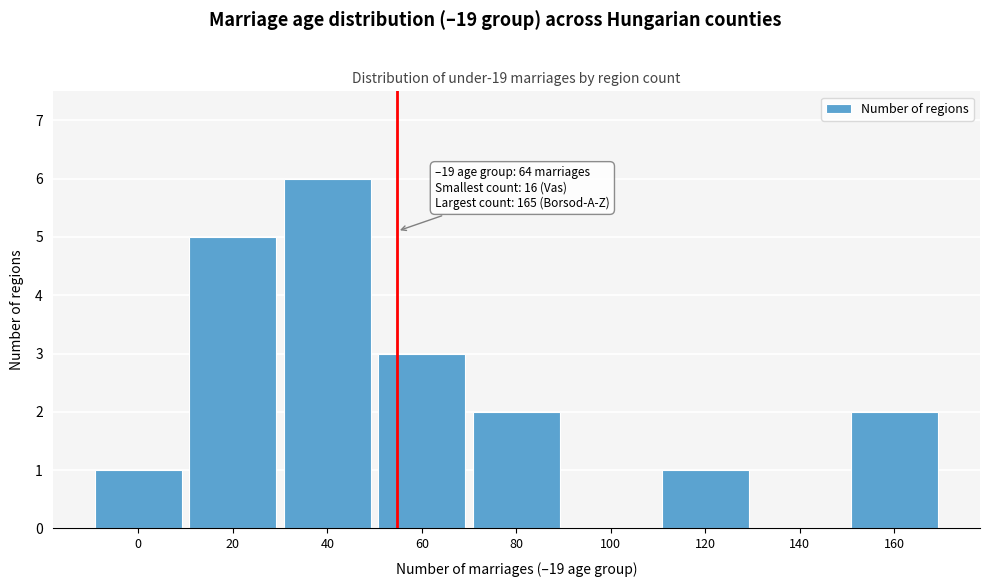

Reading left to right, list all the values displayed in this chart.

0=1	20=5	40=6	60=3	80=2	100=0	120=1	140=0	160=2